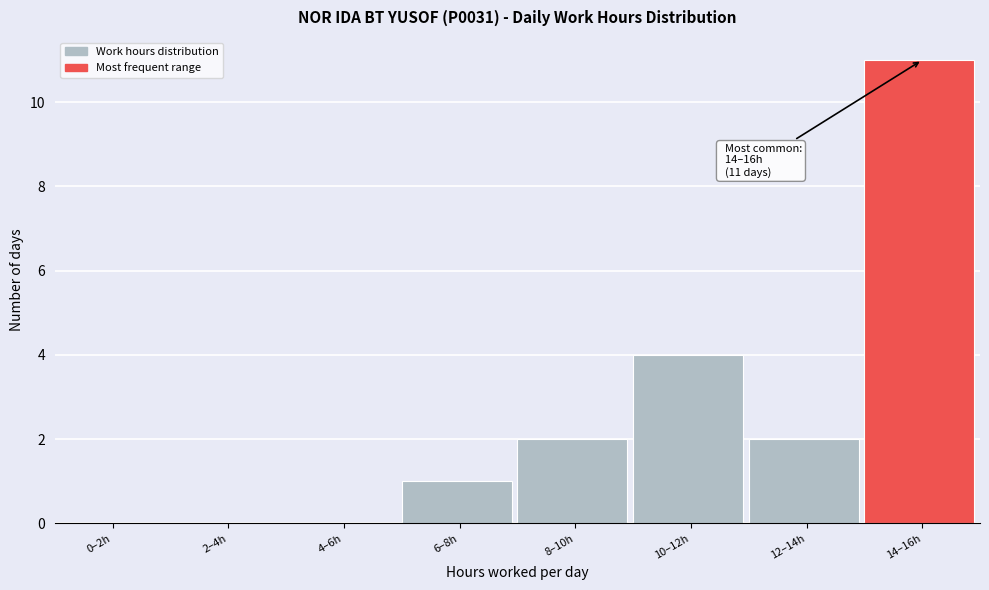

Reading left to right, extract all data points from this chart.

0–2h=0	2–4h=0	4–6h=0	6–8h=1	8–10h=2	10–12h=4	12–14h=2	14–16h=11